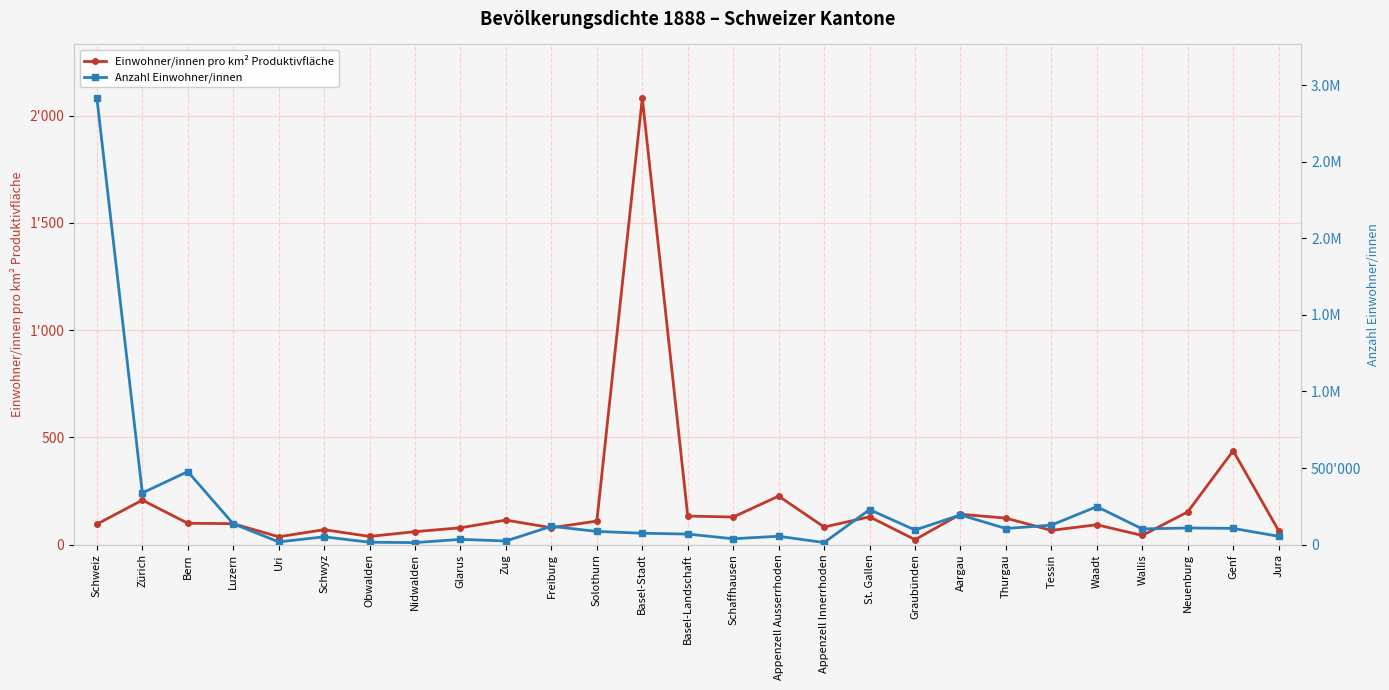

True or false: Anzahl Einwohner/innen and Einwohner/innen pro km² Produktivfläche intersect in this chart.

False